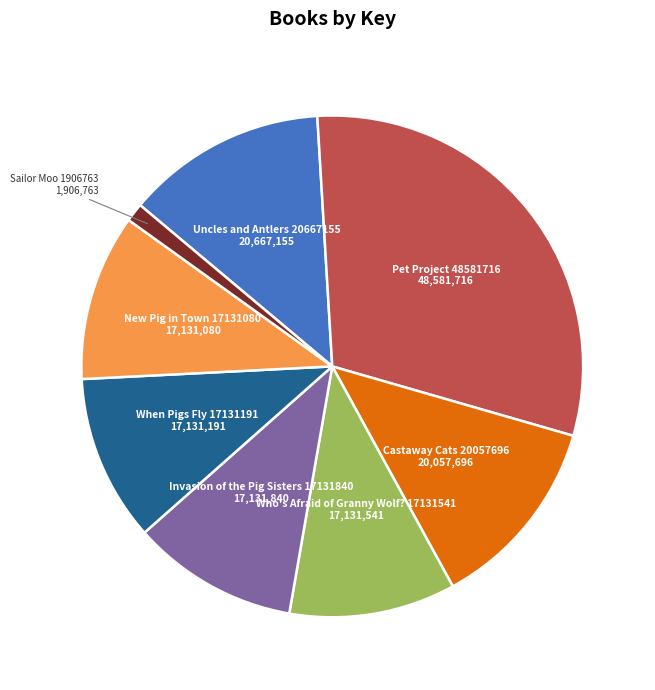

What percentage is the Who's Afraid of Granny Wolf? 17131541 slice, to the nearest percent?

11%